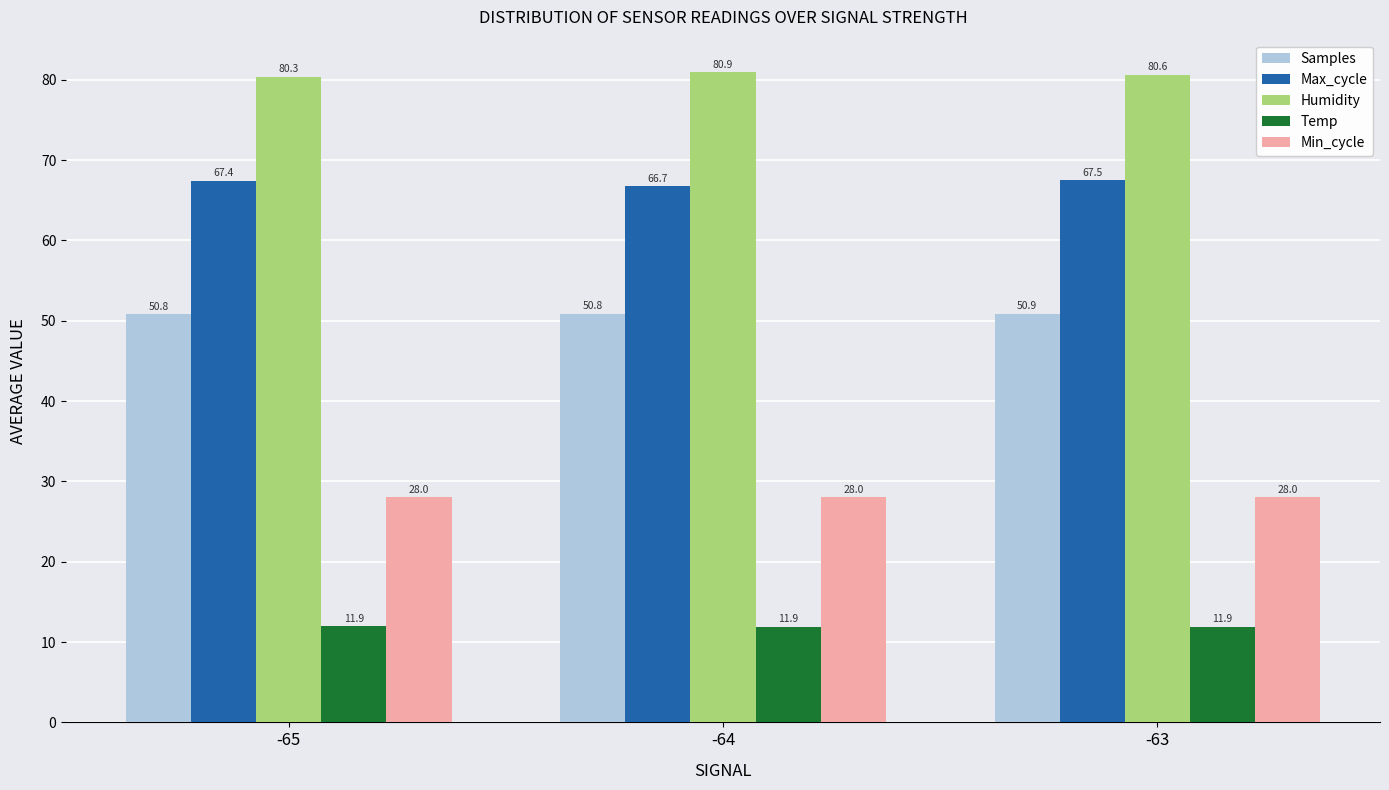

What is the spread (max minus min) of values at -63?

68.7